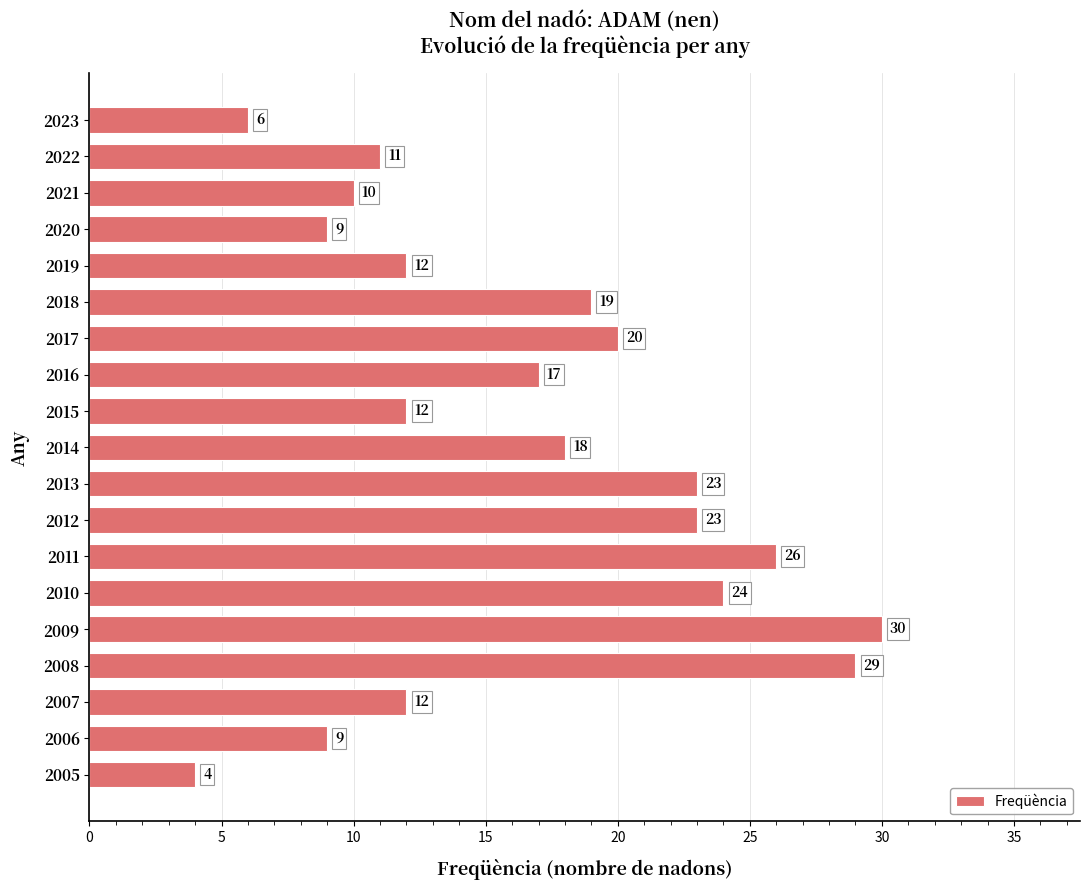

What is the sum of all values?

314